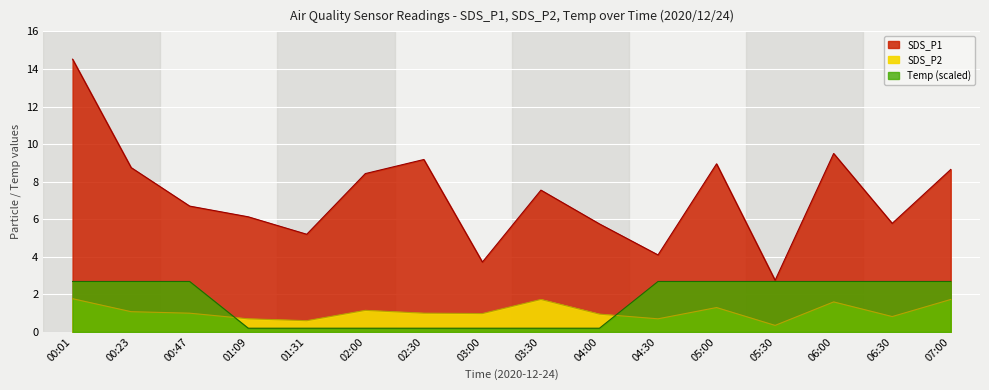

The value of Temp at 02:30 is 0.2. True or false?

True